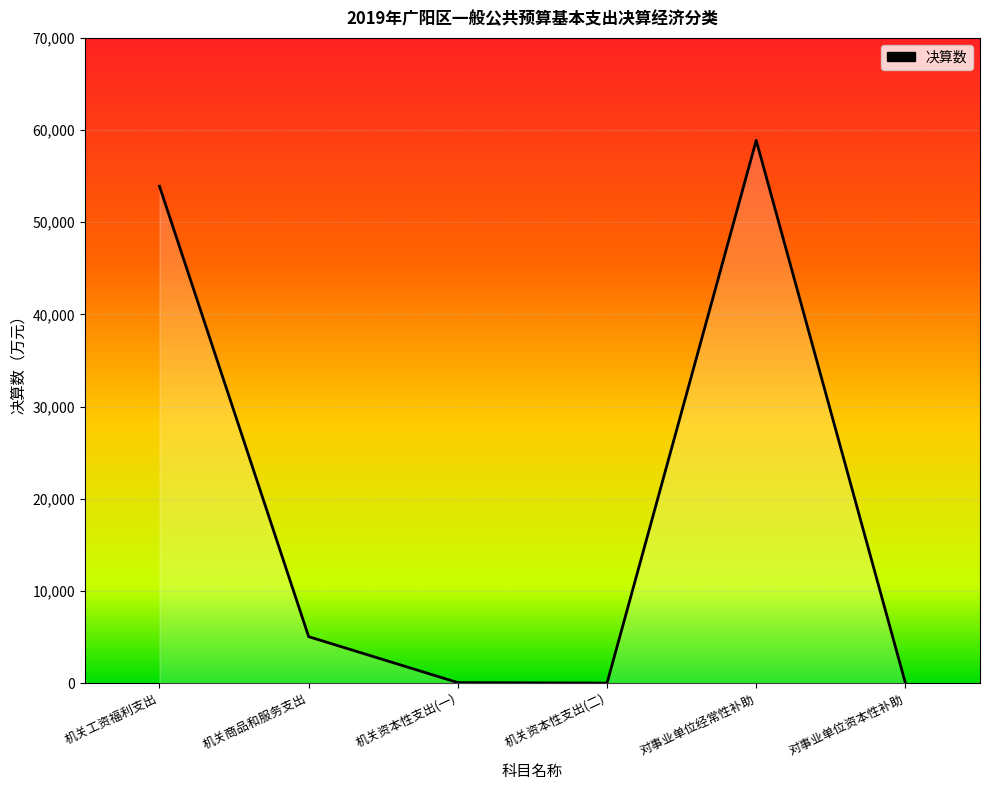

What is the difference between the maximum and minimum values?

58878